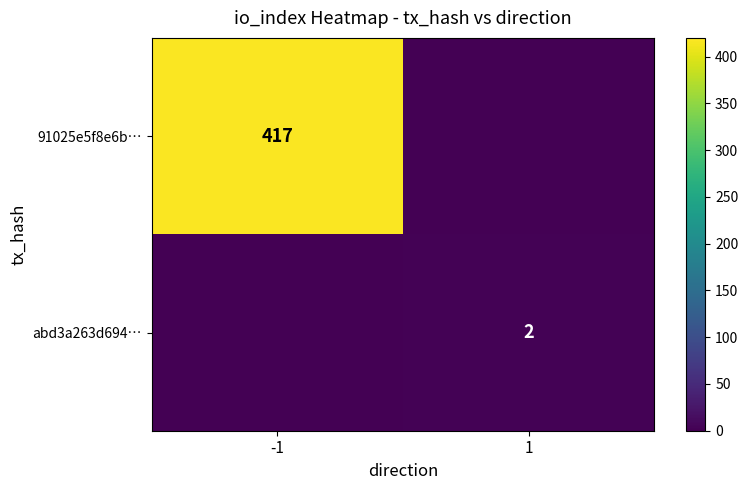

Is it true that 91025e5f8e6b… equals 417 at -1?

True